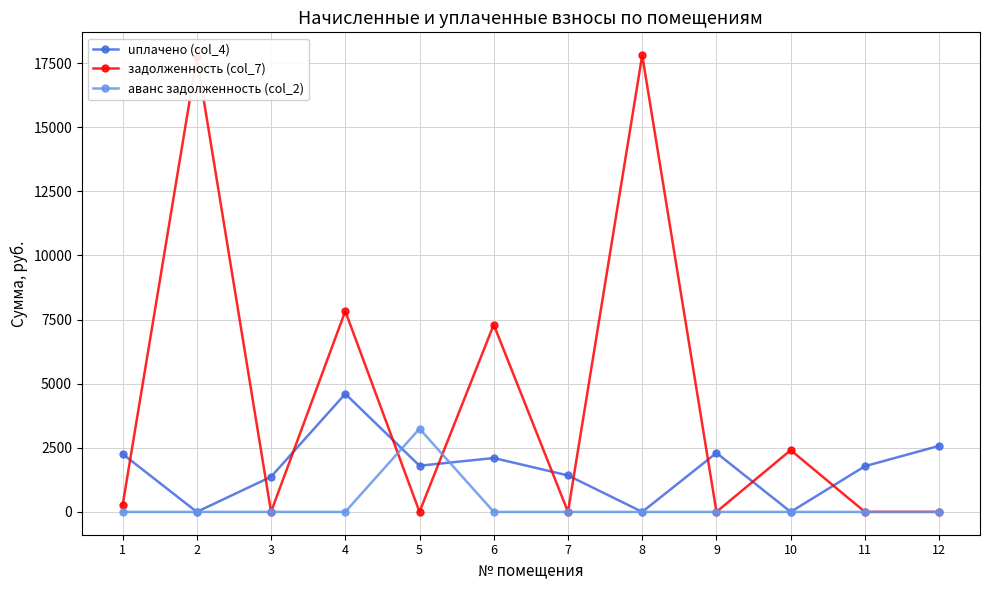

The value of uплачено (col_4) at 2 is 1943.2. True or false?

False